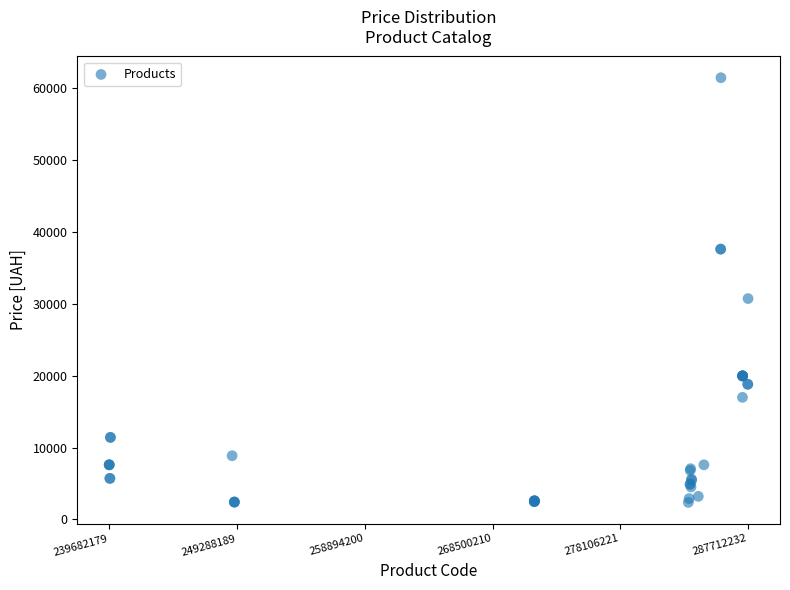

What Y value in the scatter plot is closest to 31900?

30717.1